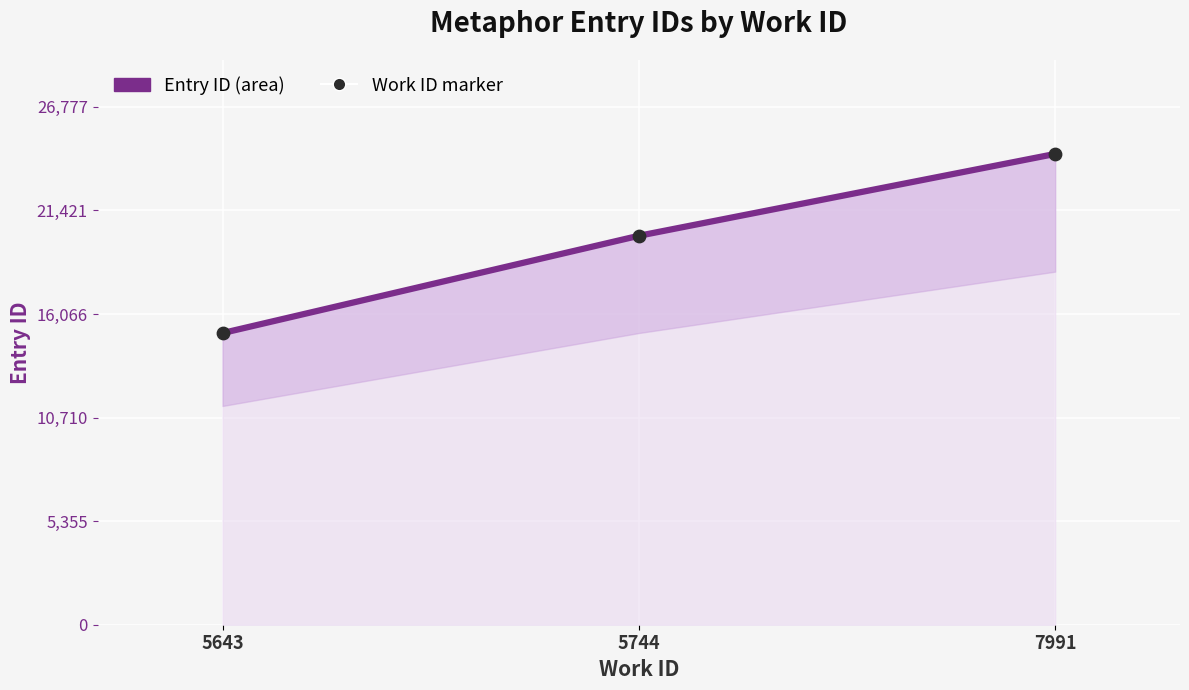

Is the value of Entry ID at 5744 greater than the value of Work ID marker at 5744?

No